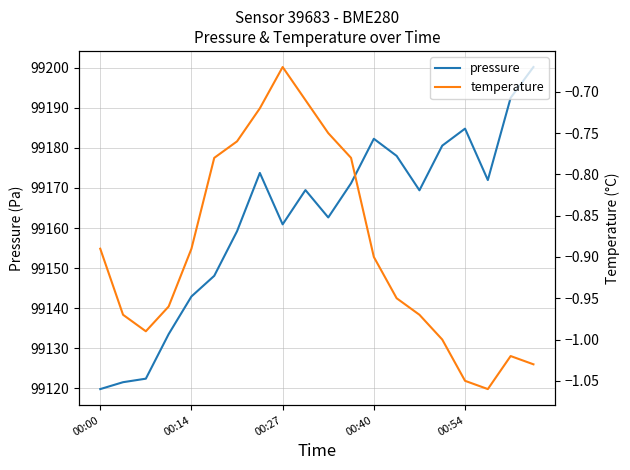

True or false: temperature has more than 1 interior local peaks.

True